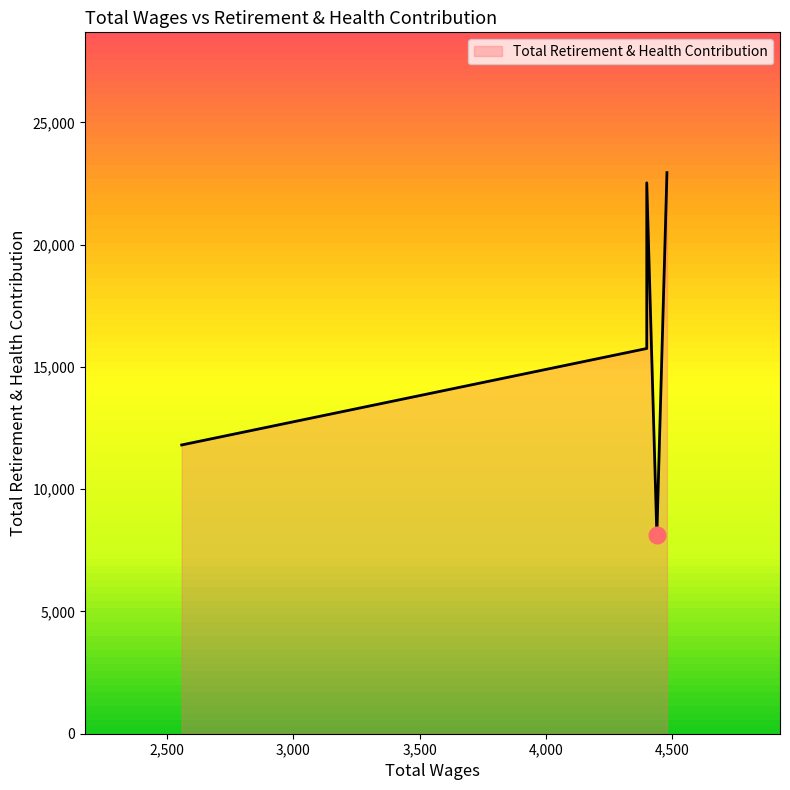

What is the change in value from 4440.0 to 2557.0?

+3689